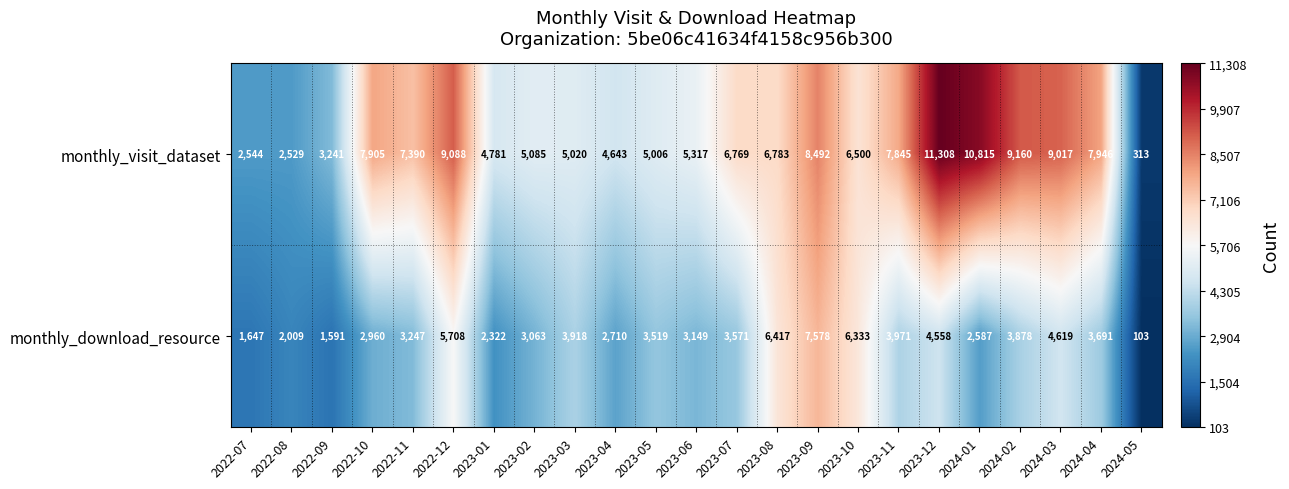

Which series changed the most between 2022-07 and 2023-07?

monthly_visit_dataset